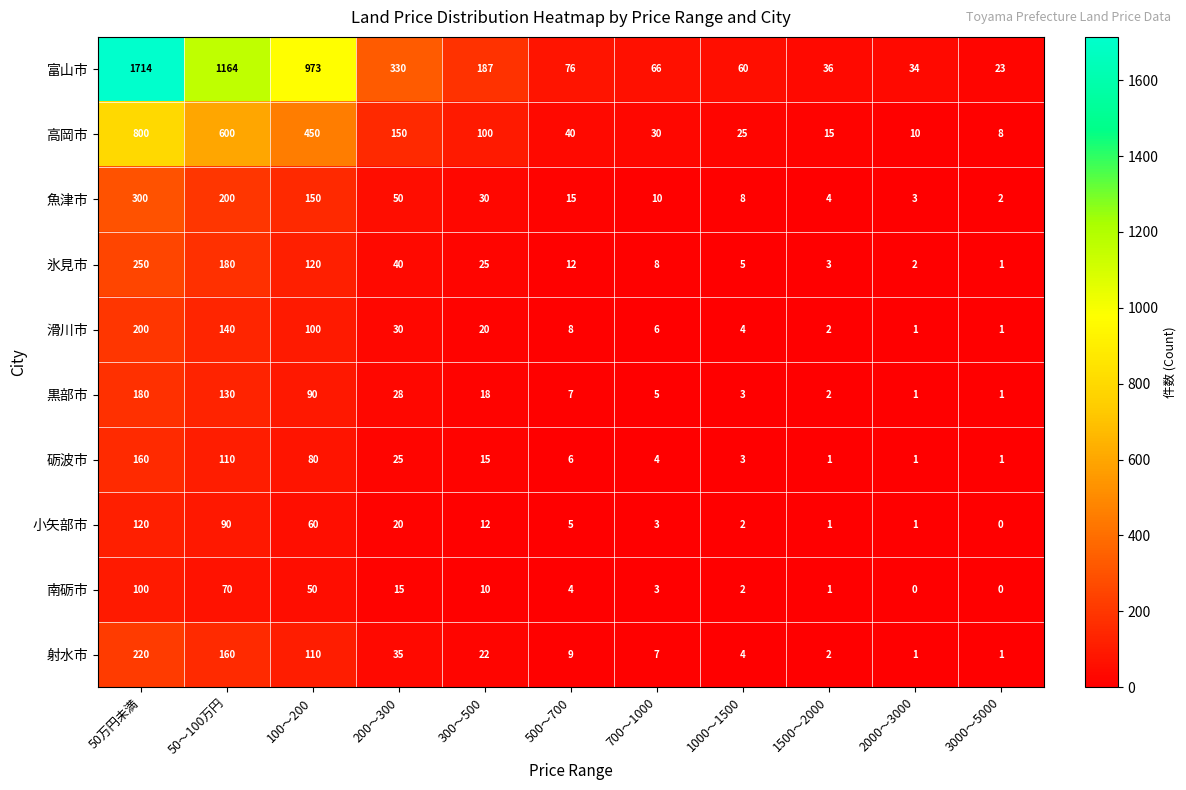

Which series has the largest range (max minus min)?

富山市